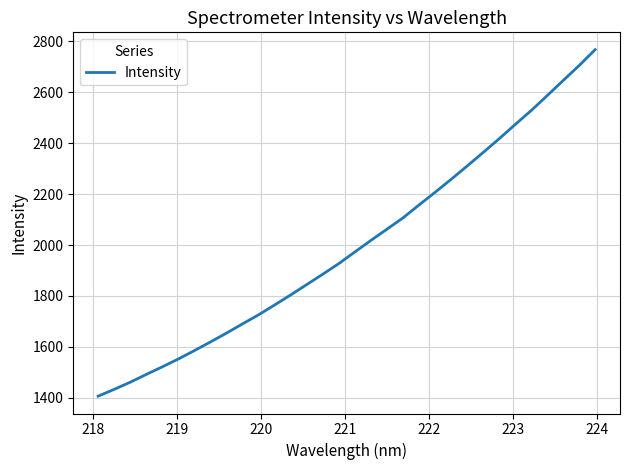

Is this an area chart (filled region under the line)?

No